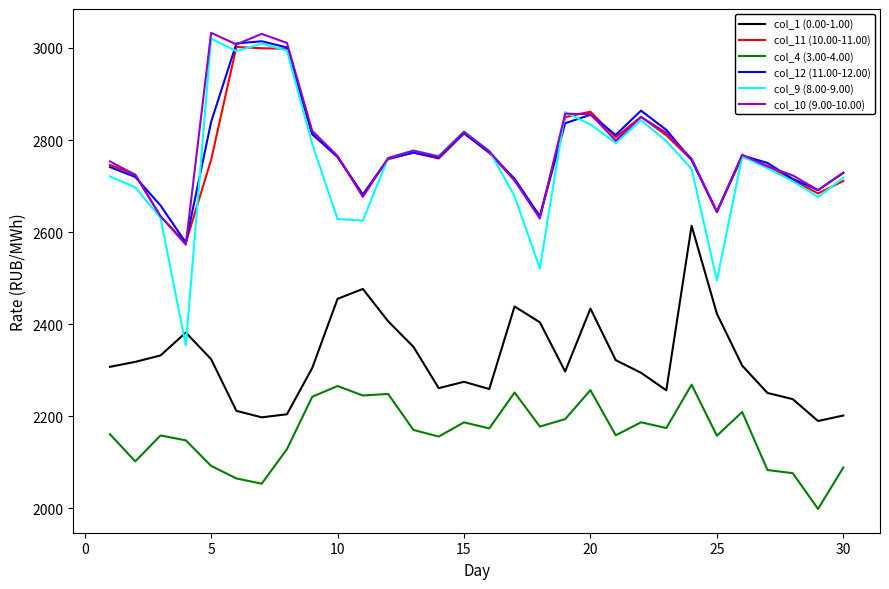

What is the maximum value shown in the chart?

3032.9